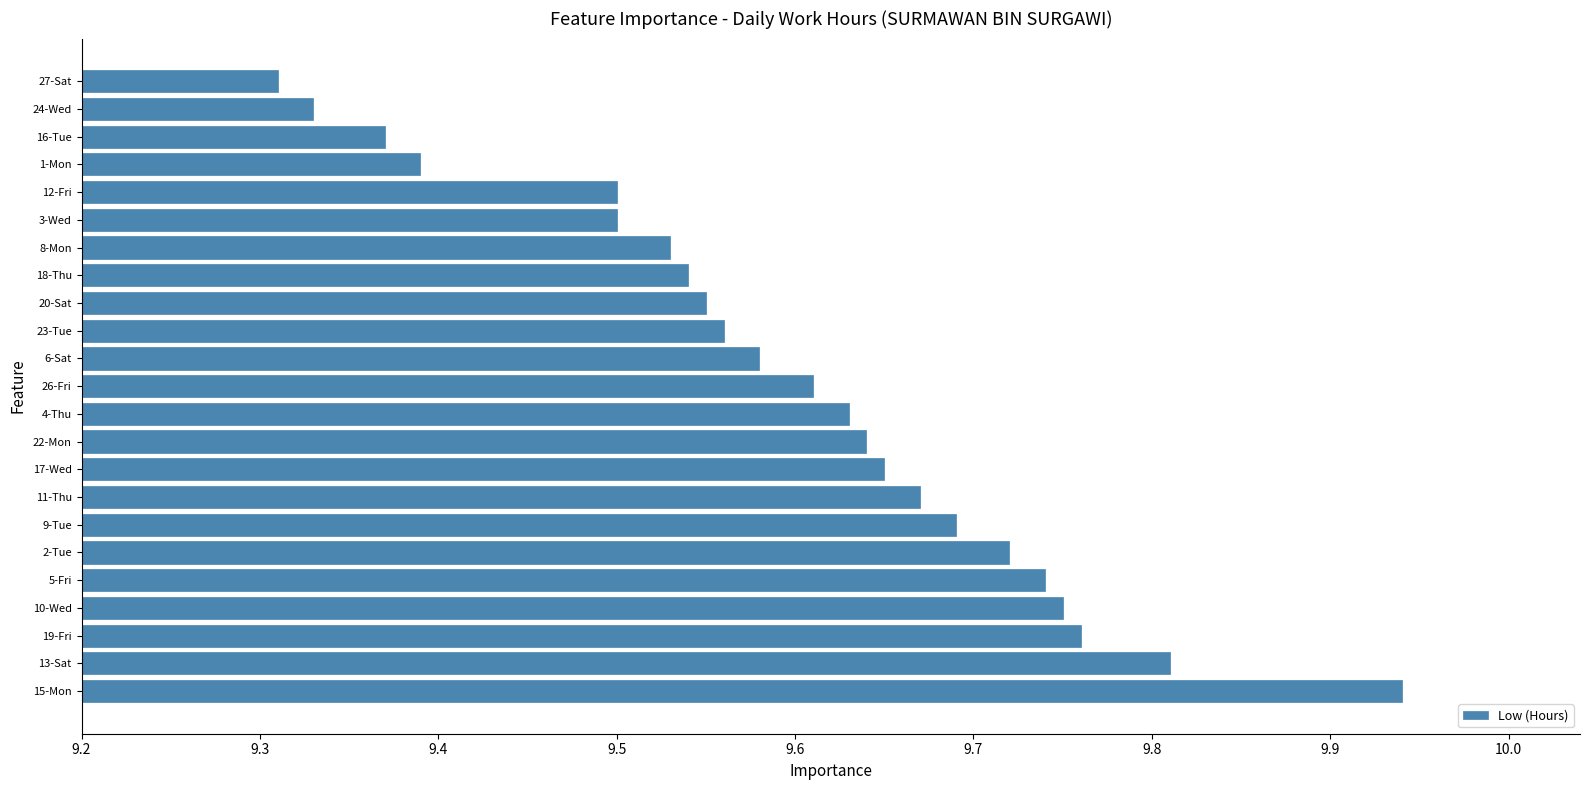

Approximately how many times larger is the value at 19-Fri compared to 6-Sat?

1.0